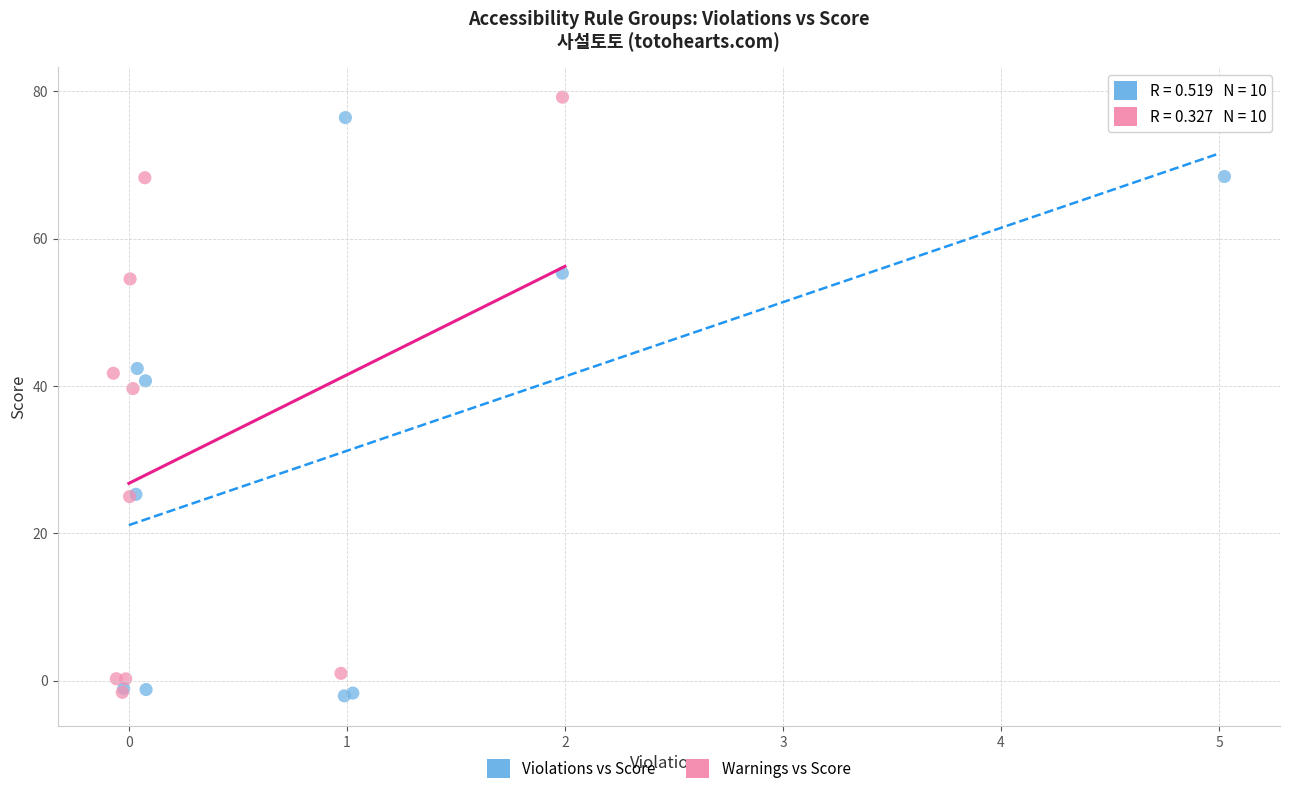

Which series has the largest Y range (max minus min)?

Warnings vs Score